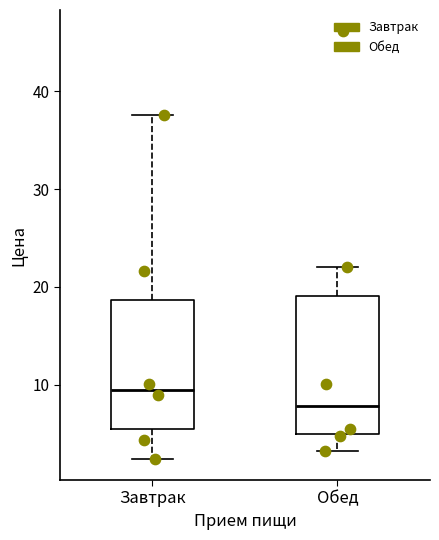

Reading left to right, transcribe this box plot: for each box, give where its median line is, the range the box spans, and where its two whiskers end, as read against the y-axis. The values are not printed on the chart, so give them approximately, as read against the axis.

Завтрак: median 9, box 5 to 19, whiskers 2 to 38
Обед: median 8, box 5 to 19, whiskers 3 to 22